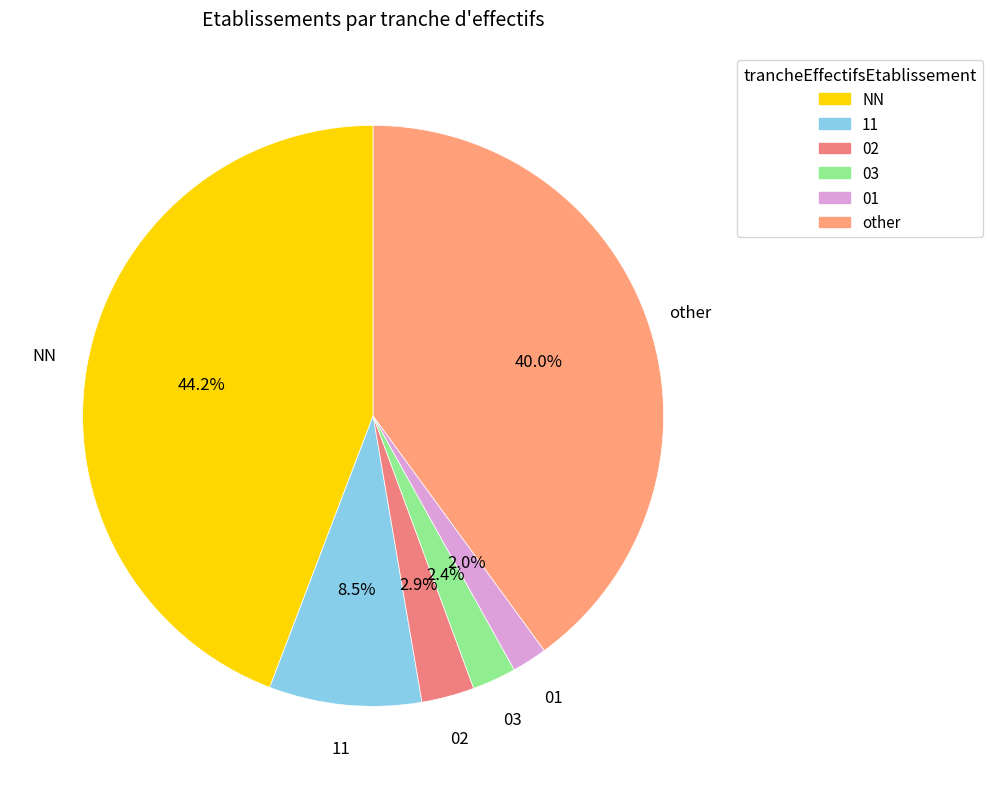

Is 03 the majority of the pie?

No